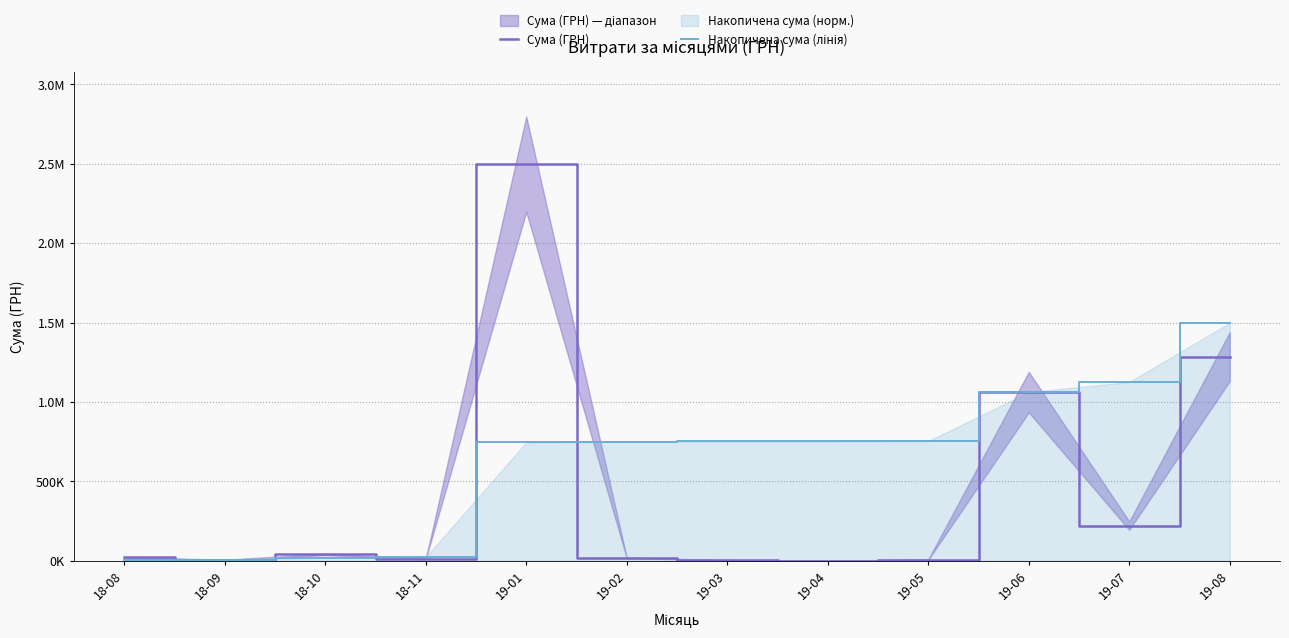

The Сума (ГРН) series shows 21190.0 at 18-08. True or false?

True